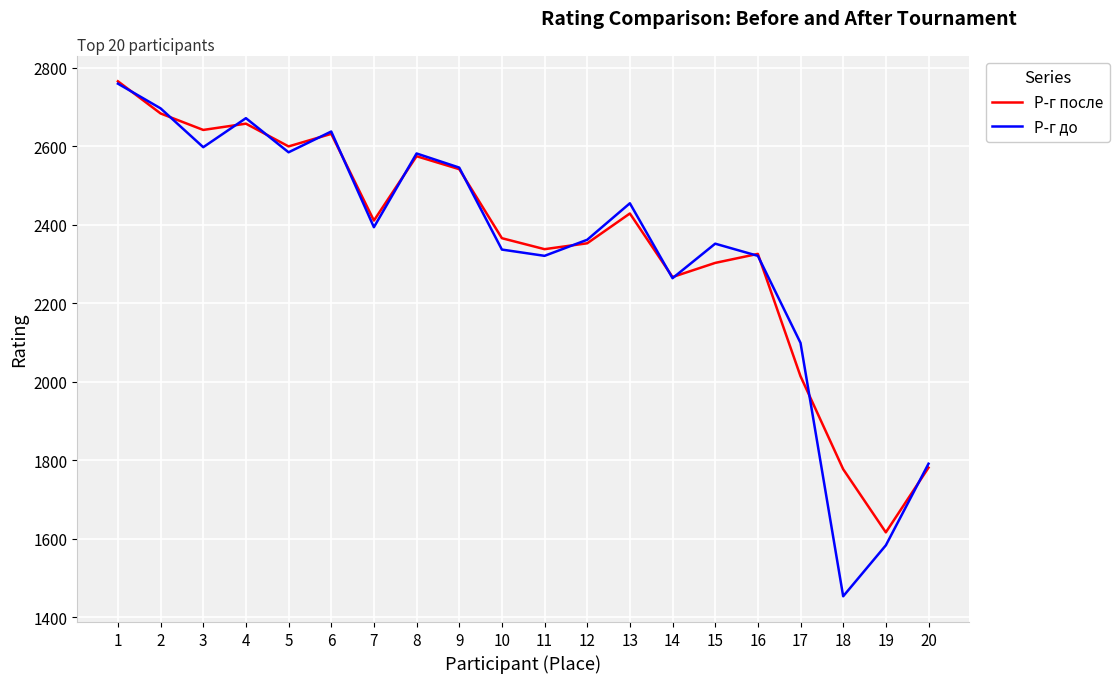

What value does the Р-г после series have at 5, to the nearest 100?

2600